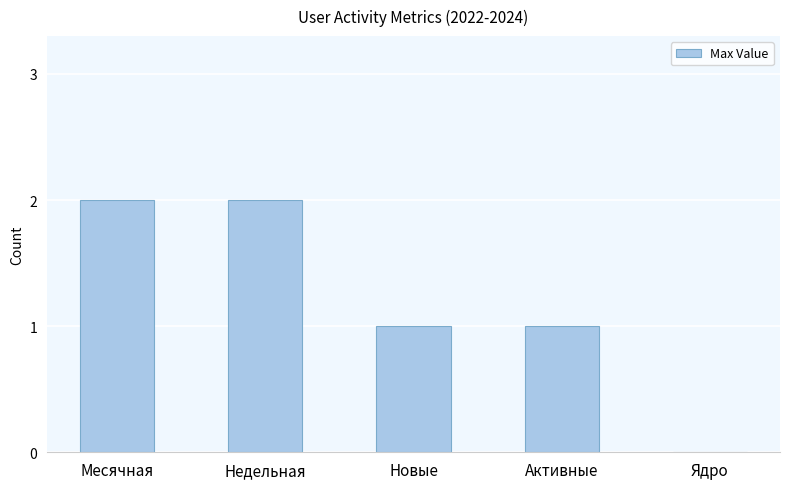

Is it true that the value at Новые is 1?

True